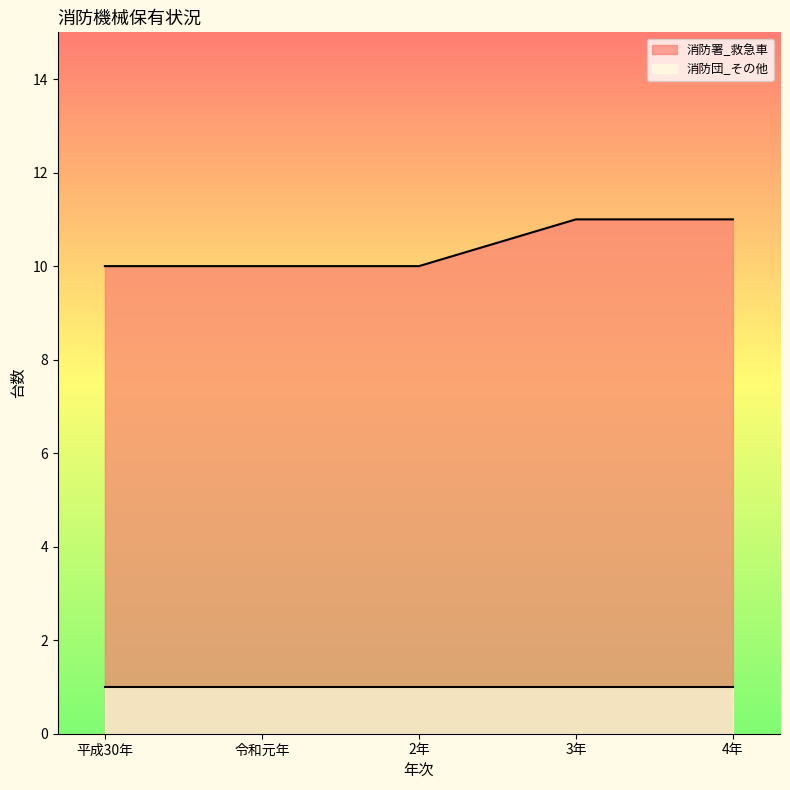

Which has a higher value, 4年 or 令和元年?

4年